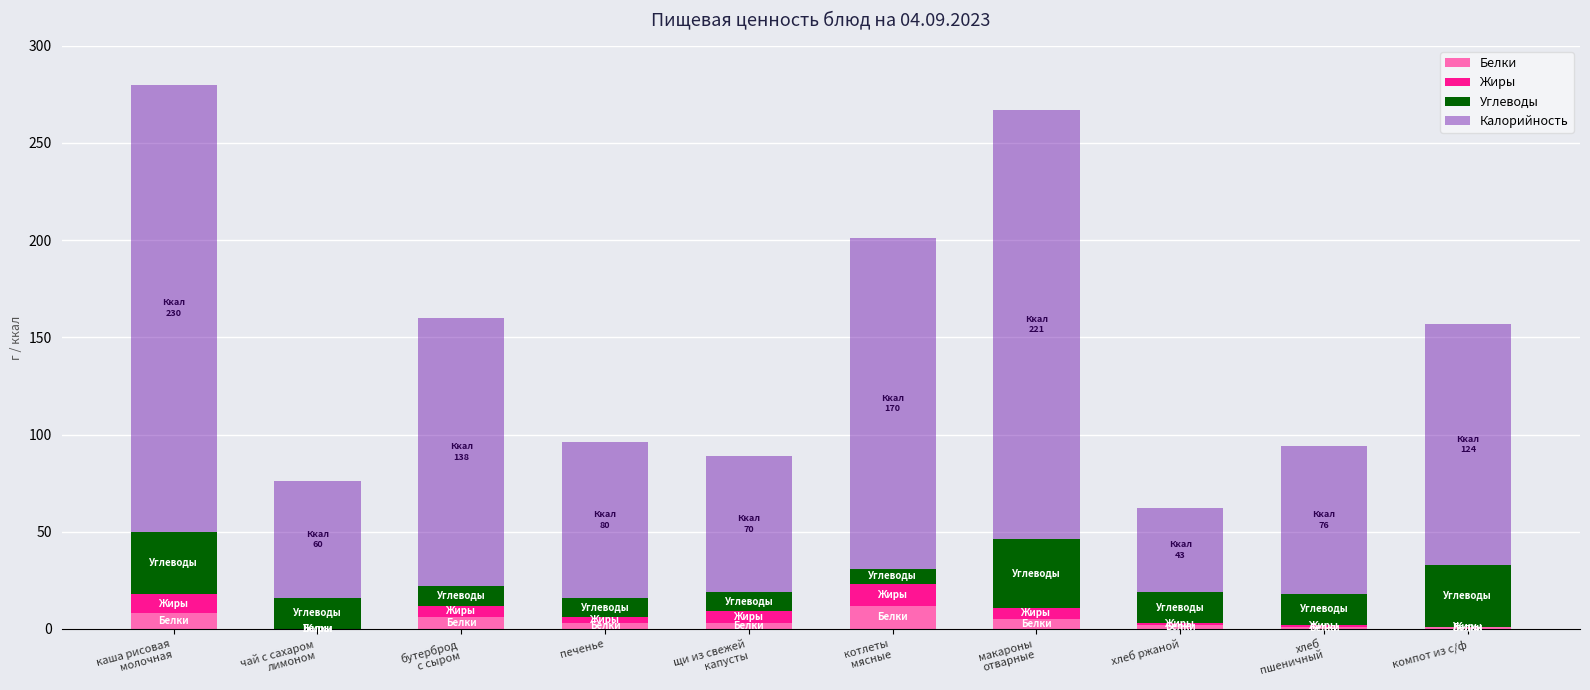

Does the chart contain stacked bars?

Yes